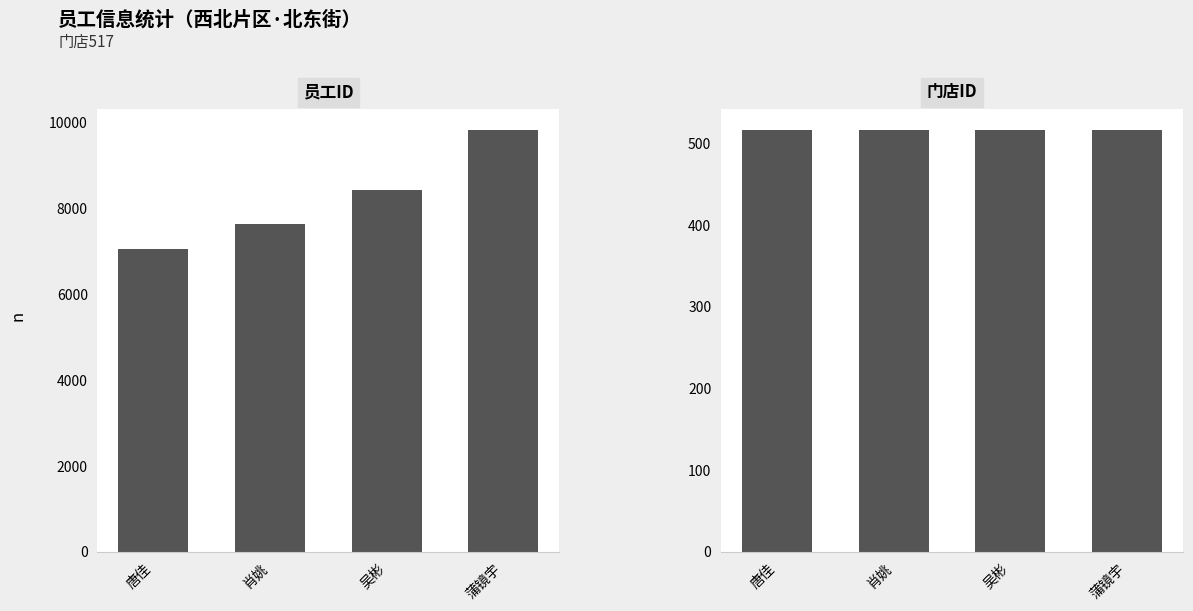

Which series has the widest spread of values?

员工ID